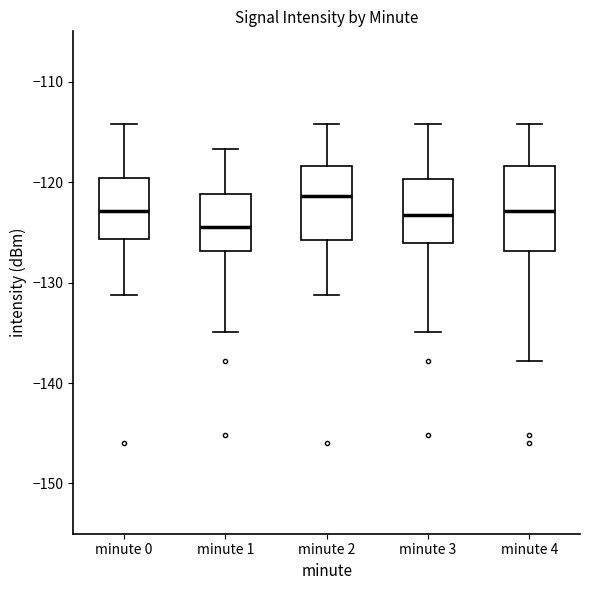

Where does the upper whisker of the box for minute 4 end on the y-axis? The values are not printed on the chart, so give them approximately, as read against the axis.

-114